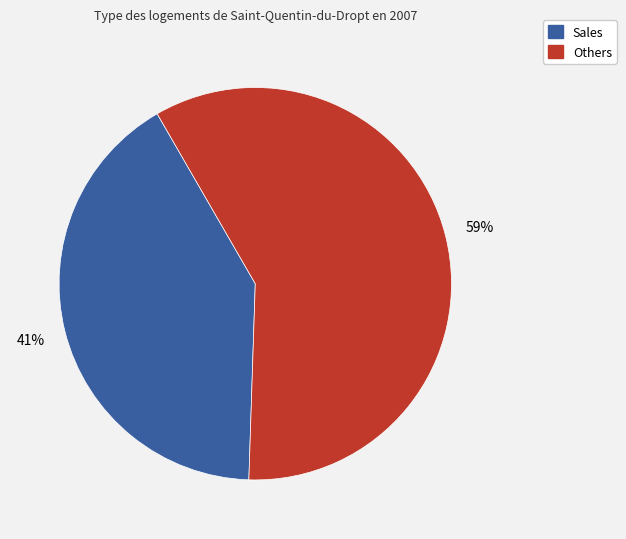

How many slices are in this pie chart?

2